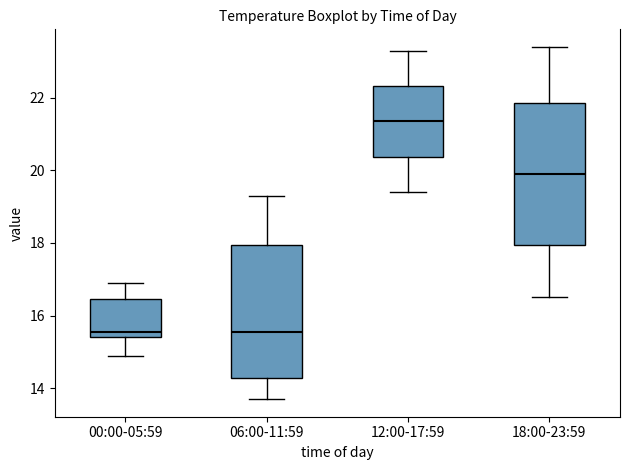

Reading left to right, read every box against the y-axis: the position of its median line, the range the box covers, and the ends of its whiskers. The values are not printed on the chart, so give them approximately, as read against the axis.

00:00-05:59: median 15.6, box 15.4 to 16.4, whiskers 15.0 to 17.0
06:00-11:59: median 15.6, box 14.2 to 18.0, whiskers 13.8 to 19.4
12:00-17:59: median 21.4, box 20.4 to 22.4, whiskers 19.4 to 23.4
18:00-23:59: median 20.0, box 18.0 to 21.8, whiskers 16.6 to 23.4